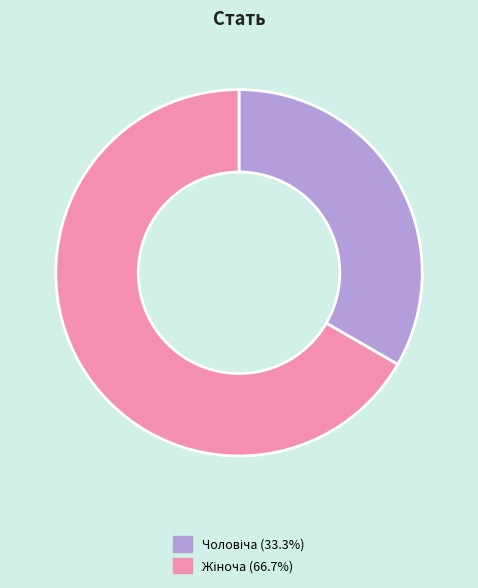

Does any single category account for the majority?

Yes